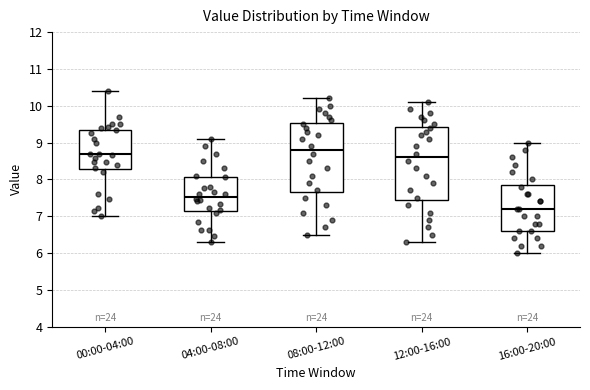

Reading left to right, transcribe this box plot: for each box, give where its median line is, the range the box spans, and where its two whiskers end, as read against the y-axis. The values are not printed on the chart, so give them approximately, as read against the axis.

00:00-04:00: median 8.7, box 8.3 to 9.3, whiskers 7.0 to 10.4
04:00-08:00: median 7.5, box 7.2 to 8.1, whiskers 6.3 to 9.1
08:00-12:00: median 8.8, box 7.7 to 9.5, whiskers 6.5 to 10.2
12:00-16:00: median 8.6, box 7.5 to 9.4, whiskers 6.3 to 10.1
16:00-20:00: median 7.2, box 6.6 to 7.9, whiskers 6.0 to 9.0